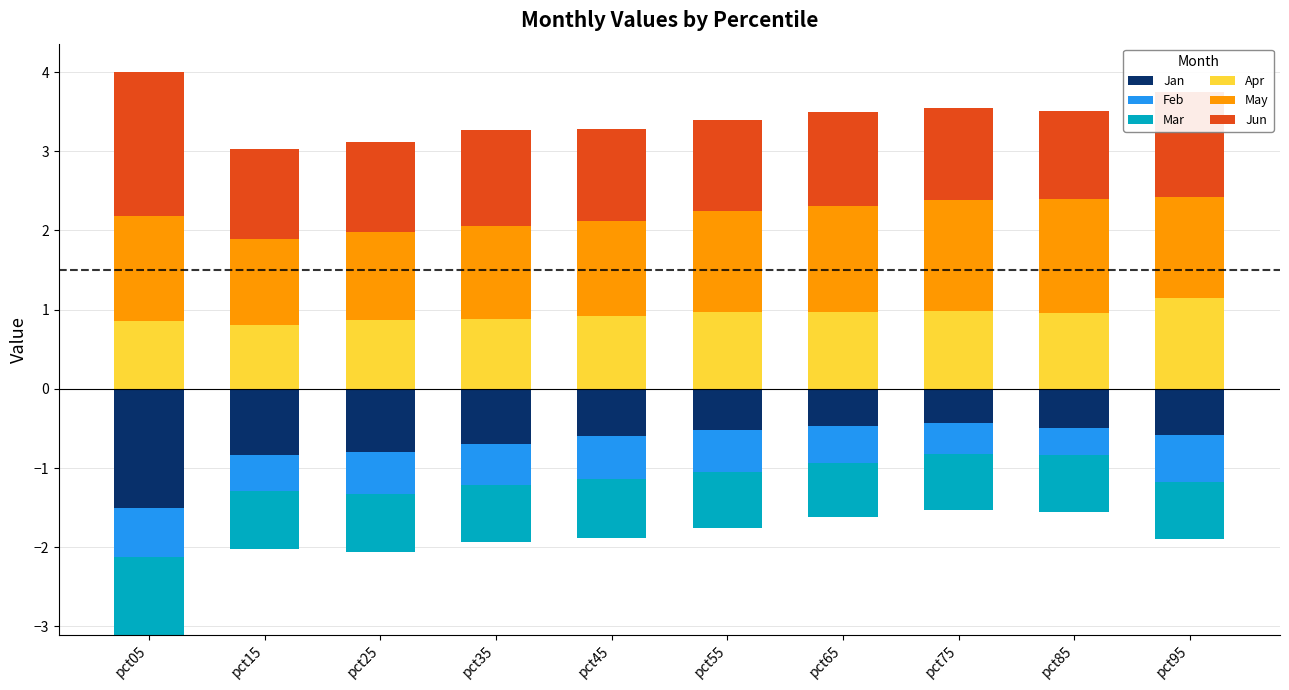

The value of Jun at pct15 is 1.1. True or false?

True